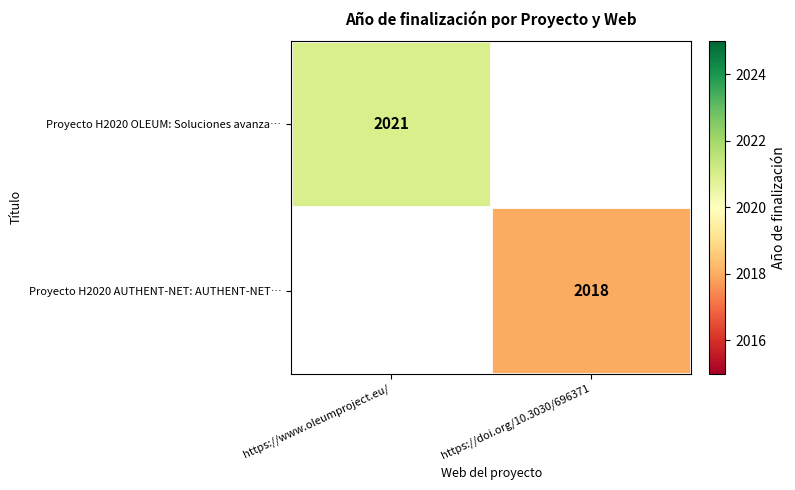

Is it true that Proyecto H2020 AUTHENT-NET: AUTHENT-NET… equals 2018 at https://doi.org/10.3030/696371?

True